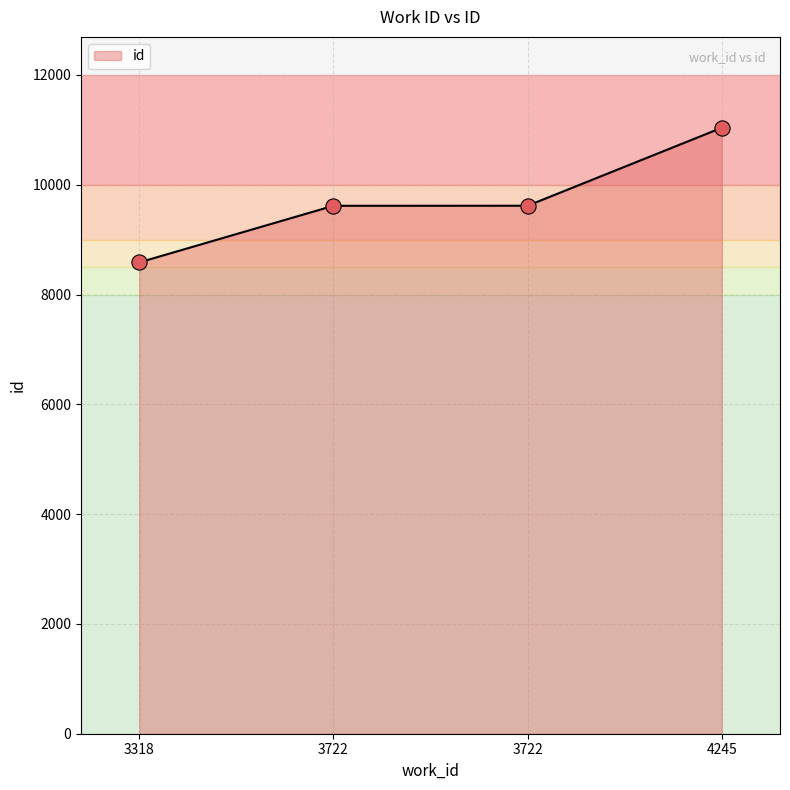

Which has a higher value, 3722 or 4245?

4245